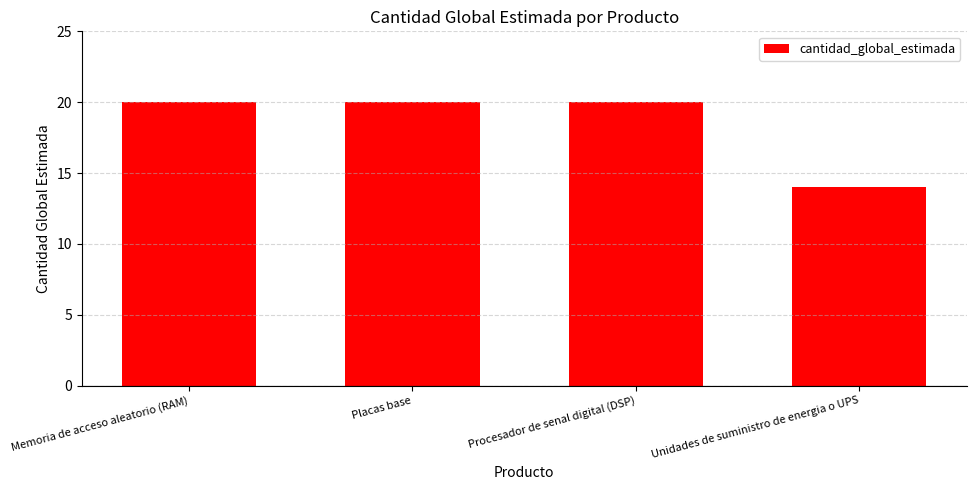

What is the ratio of the value at Memoria de acceso aleatorio (RAM) to the value at Placas base?

1.0